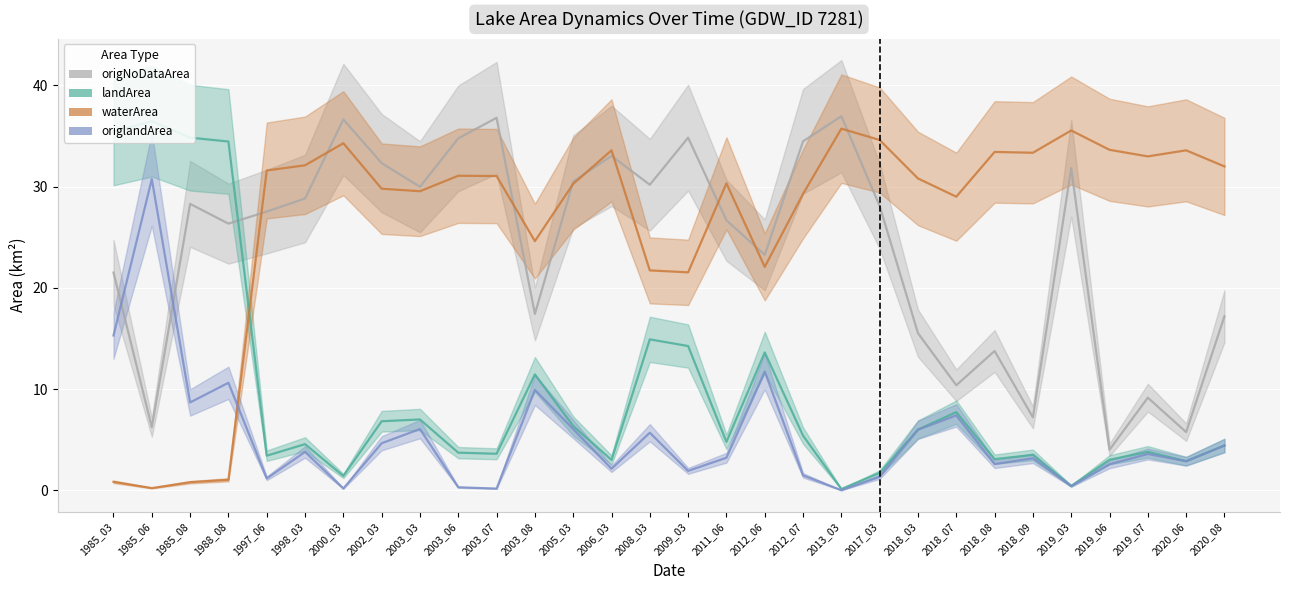

Reading left to right, transcribe all the data shown in this chart.

origNoDataArea: 21.5	6.2	28.3	26.3	27.5	28.8	36.6	32.3	30.0	34.8	36.8	17.4	30.5	33.0	30.2	34.8	26.7	23.3	34.5	37.0	28.1	15.5	10.4	13.8	7.2	31.8	4.0	9.2	5.8	17.2
landArea: 35.4	36.5	34.8	34.5	3.4	4.6	1.4	6.8	7.0	3.7	3.6	11.4	6.3	3.0	14.9	14.2	4.8	13.6	5.4	0.1	1.7	6.0	7.7	3.1	3.5	0.4	3.0	3.8	2.9	4.4
waterArea: 0.8	0.2	0.8	1.0	31.6	32.1	34.3	29.8	29.5	31.1	31.0	24.6	30.3	33.6	21.7	21.5	30.3	22.1	29.3	35.7	34.6	30.8	29.0	33.4	33.3	35.5	33.6	33.0	33.6	32.0
origlandArea: 15.3	30.7	8.7	10.6	1.2	3.8	0.2	4.7	6.0	0.3	0.2	9.9	6.0	2.1	5.7	1.9	3.2	11.7	1.5	0.0	1.3	6.0	7.4	2.6	3.2	0.4	2.6	3.6	2.9	4.4